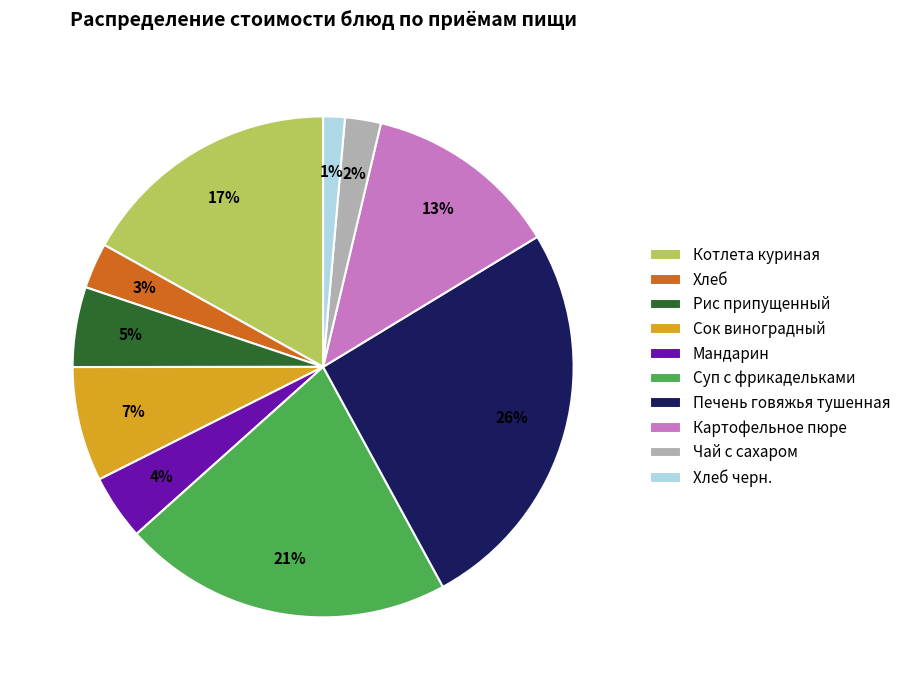

Rank the categories by value from highest to lowest.

Печень говяжья тушенная, Суп с фрикадельками, Котлета куриная, Картофельное пюре, Сок виноградный, Рис припущенный, Мандарин, Хлеб, Чай с сахаром, Хлеб черн.